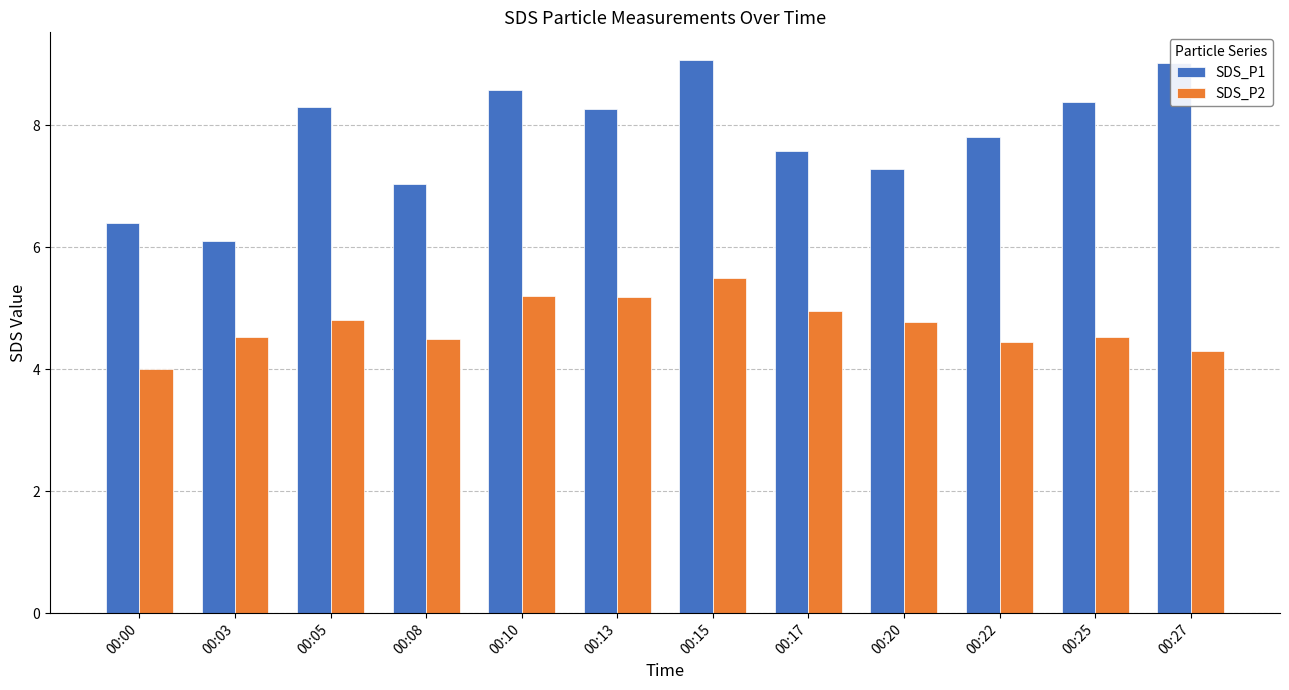

What is the smallest value displayed?

4.0